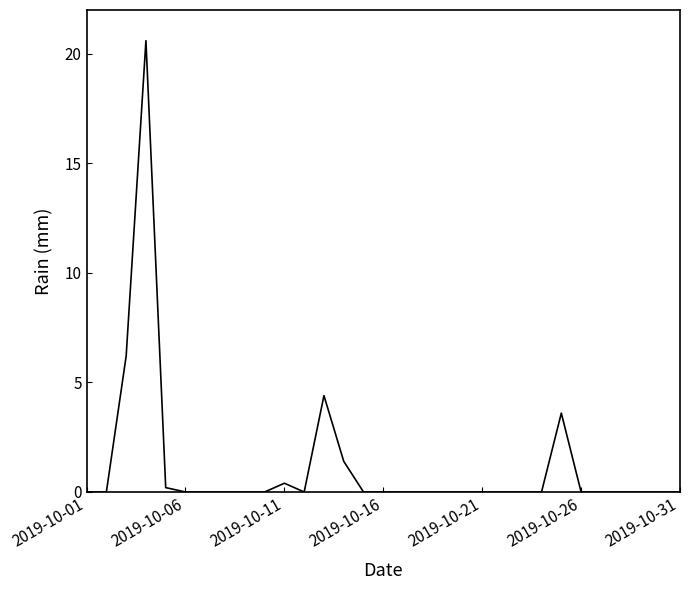

What is the greatest value displayed?

20.6